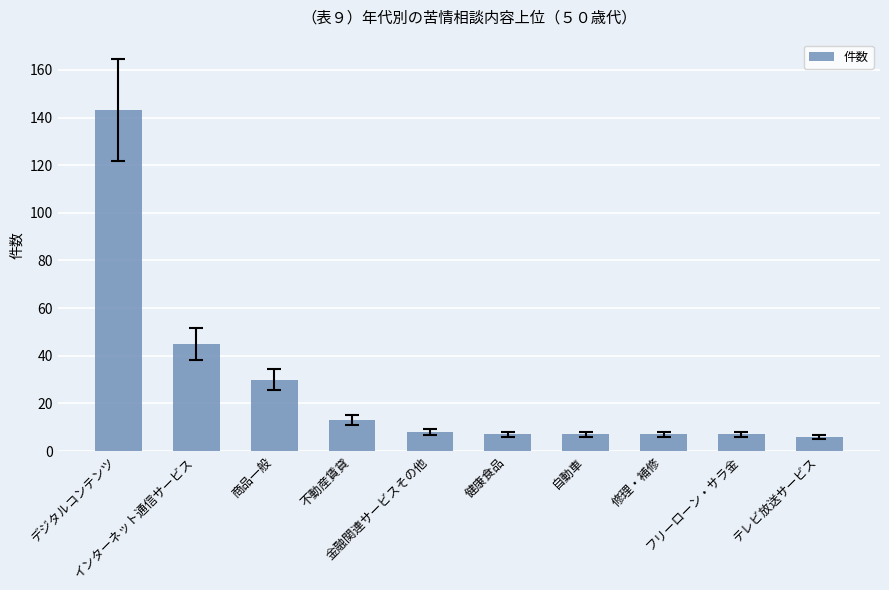

What is the maximum value shown in the chart?

143